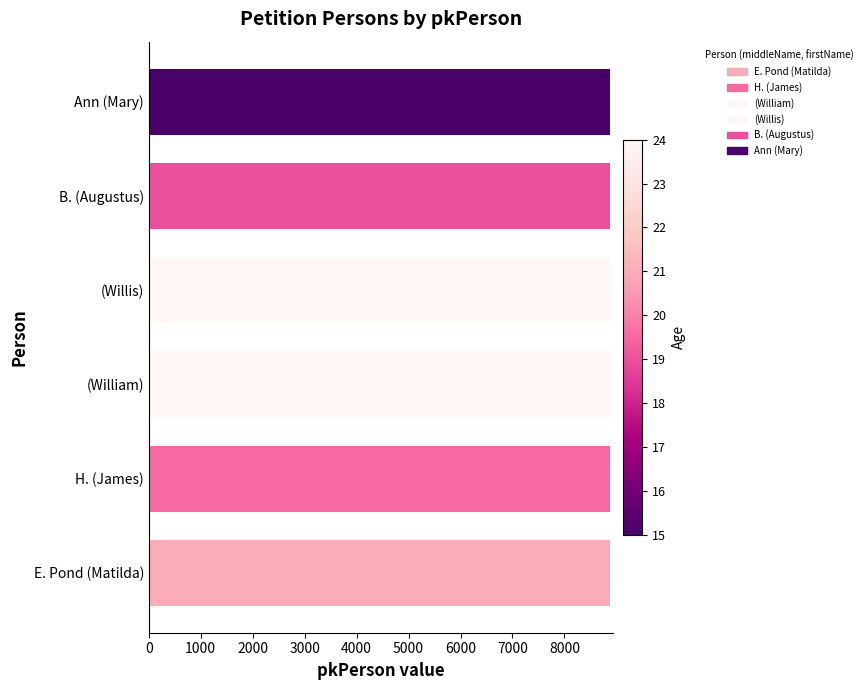

What is the sum of all values?

53271